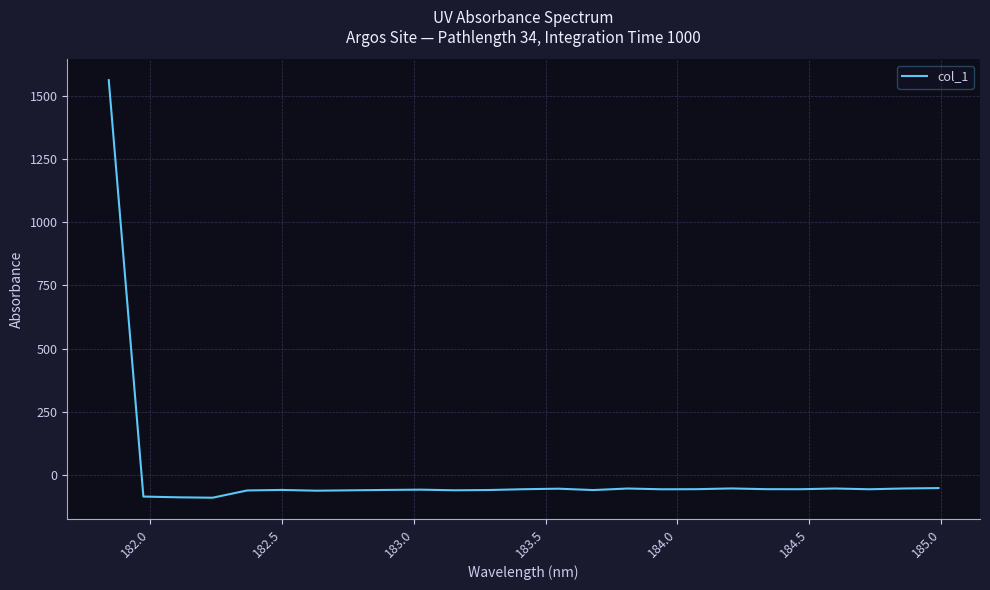

What is the difference between the maximum and minimum values?

1653.6